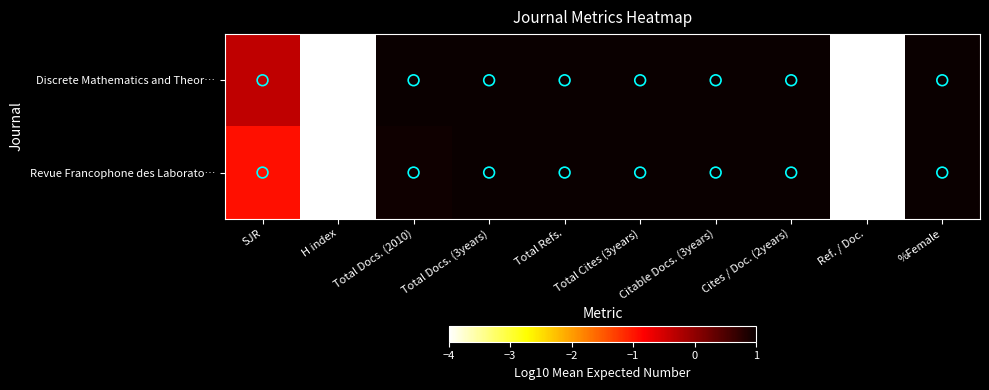

Rank the series by their maximum value, from highest to lowest.

Revue Francophone des Laborato…, Discrete Mathematics and Theor…